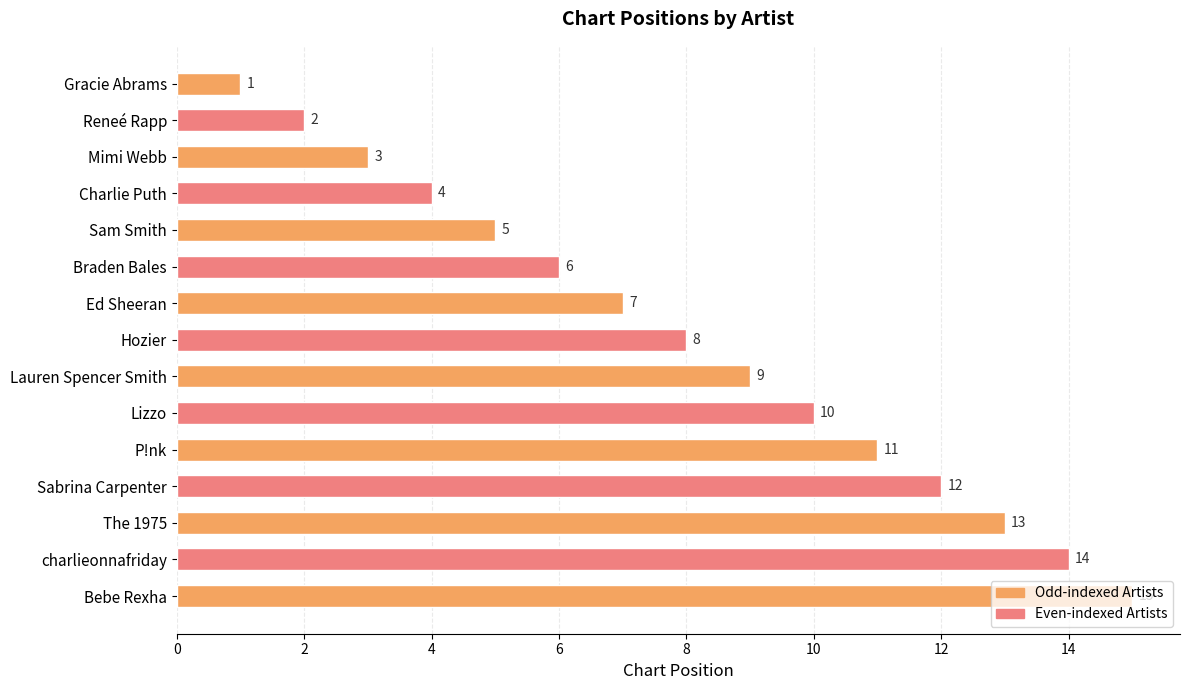

The value at Bebe Rexha is 23. True or false?

False